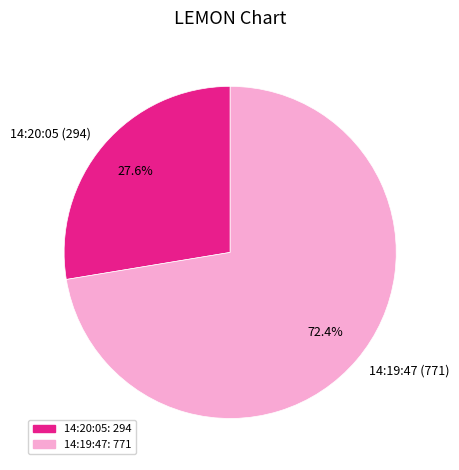

What is the ratio of the value at 14:20:05 to the value at 14:19:47?

0.4